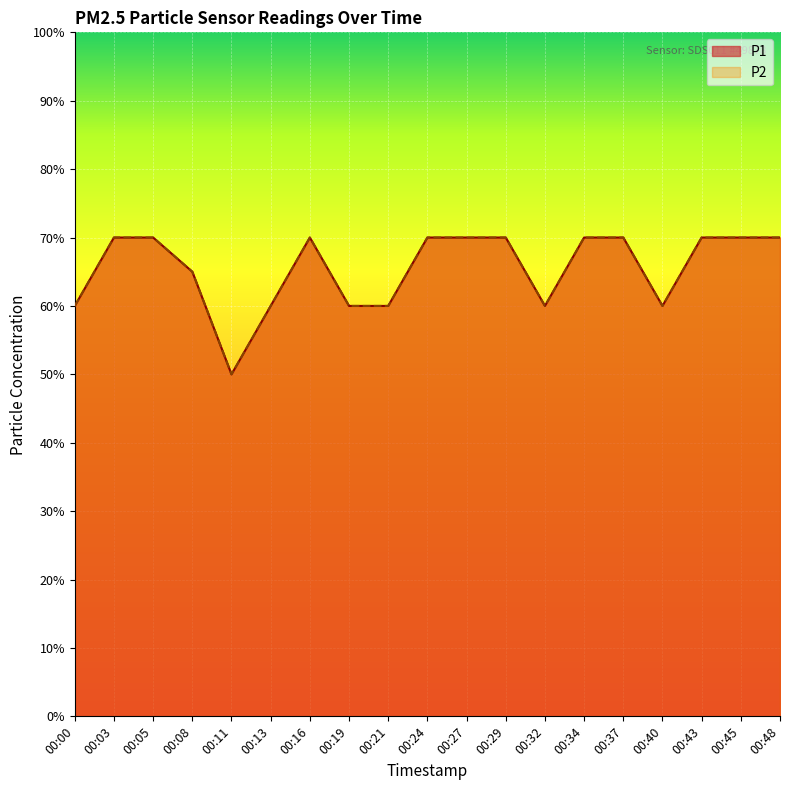

What is the average value of the P1 series?

0.7